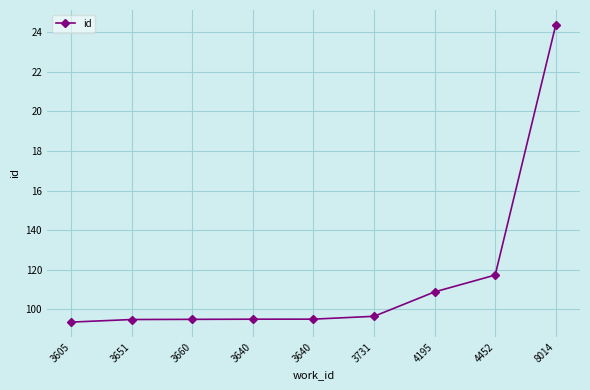

Reading left to right, list all the values displayed in this chart.

9349	9479	9488	9496	9498	9642	10875	11727	24376